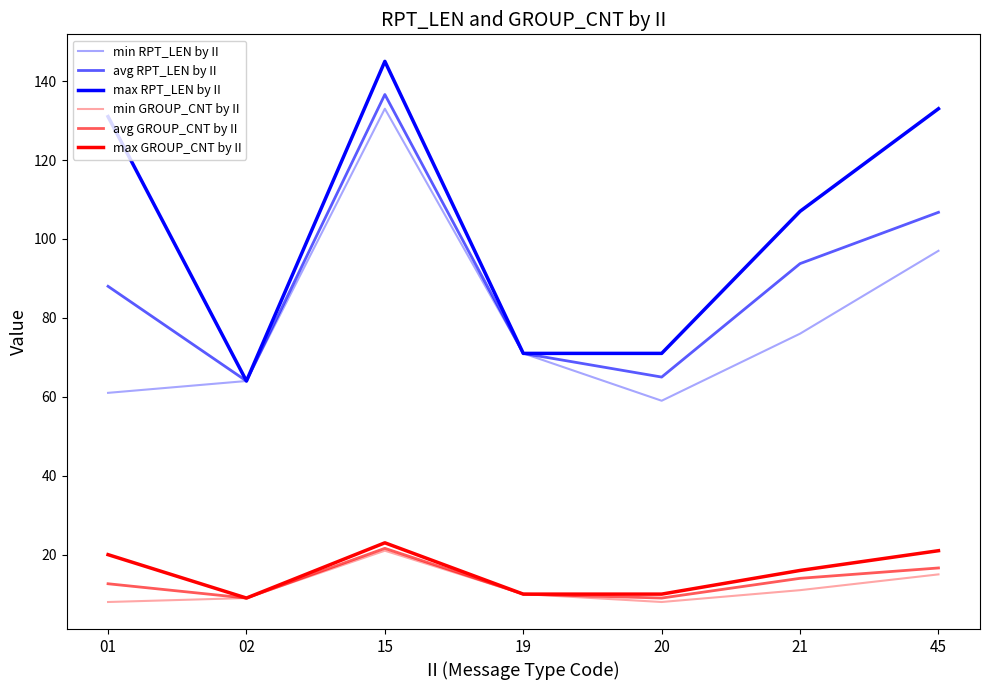

Where is the first local minimum for avg GROUP_CNT by II?

02